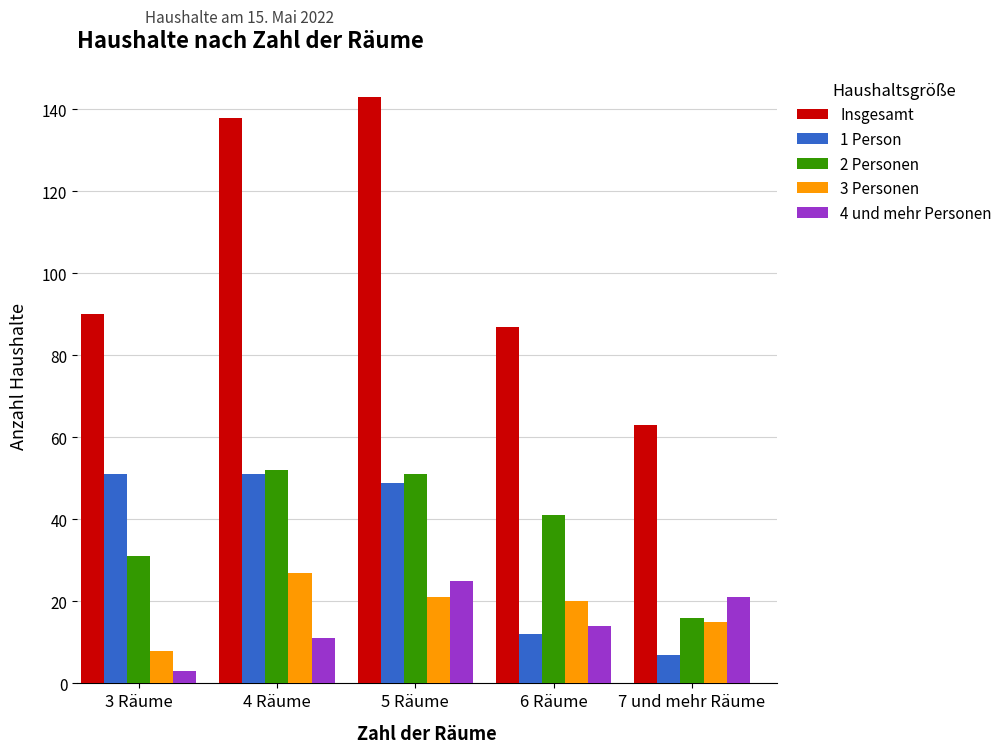

The 2 Personen series shows 31 at 3 Räume. True or false?

True